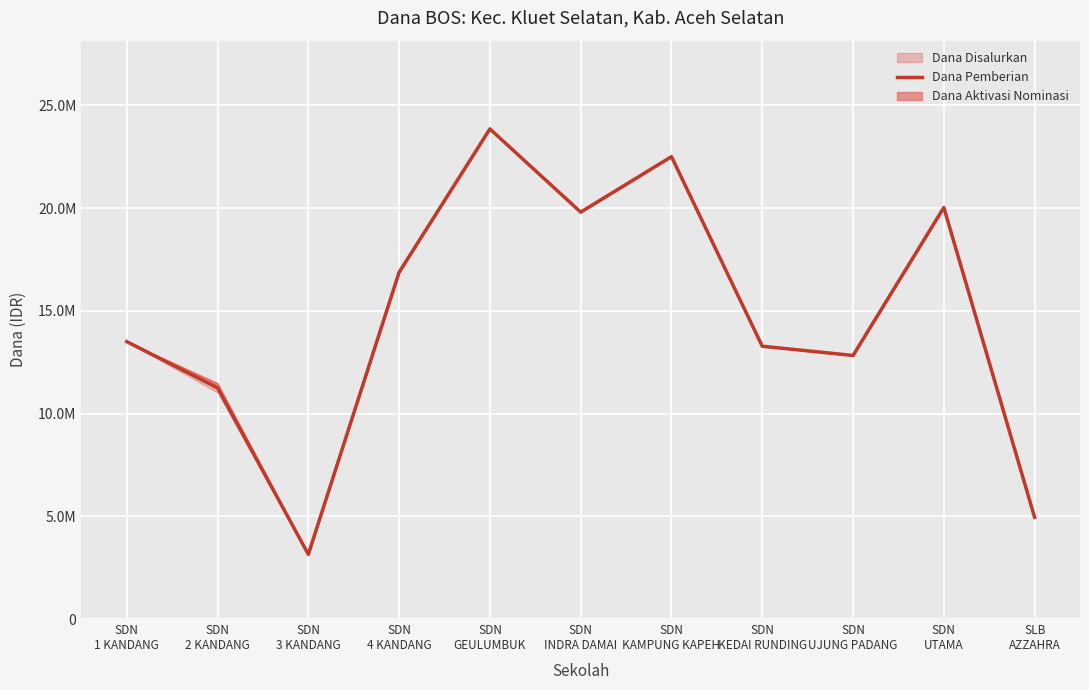

What is the value of the 2nd point from the left?

11250000